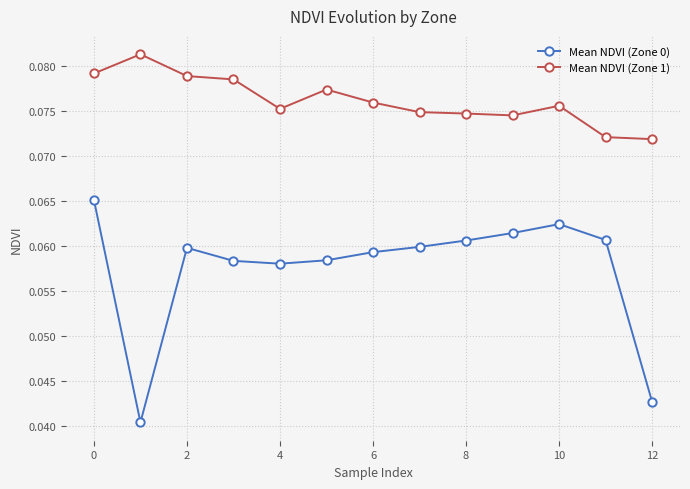

Does the chart have visible grid lines?

Yes